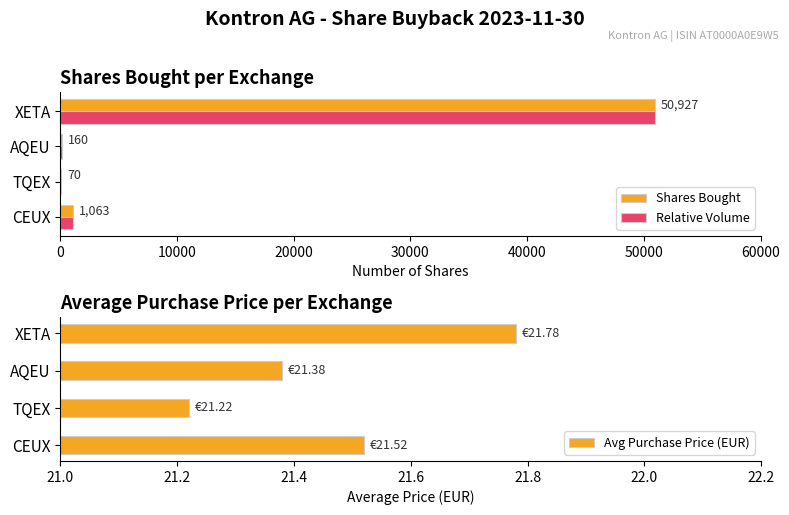

True or false: Shares Bought has a value of 24.1 at 10000.

False